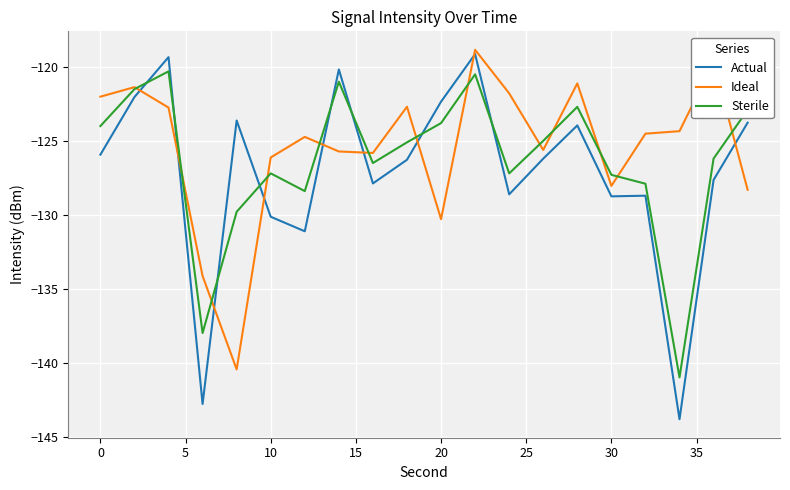

How many values in the Ideal series are below -124?

12